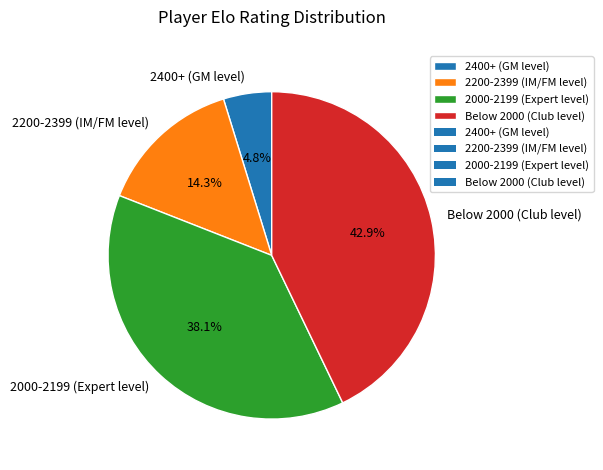

Which has a higher value, Below 2000 (Club level) or 2200-2399 (IM/FM level)?

Below 2000 (Club level)